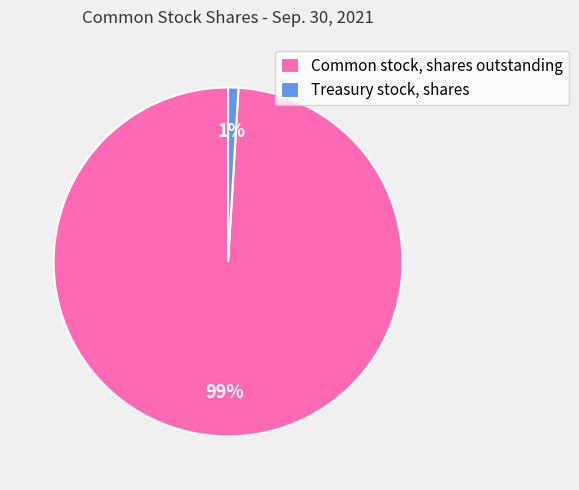

To the nearest percent, what is the combined percentage of Treasury stock, shares and Common stock, shares outstanding?

100%